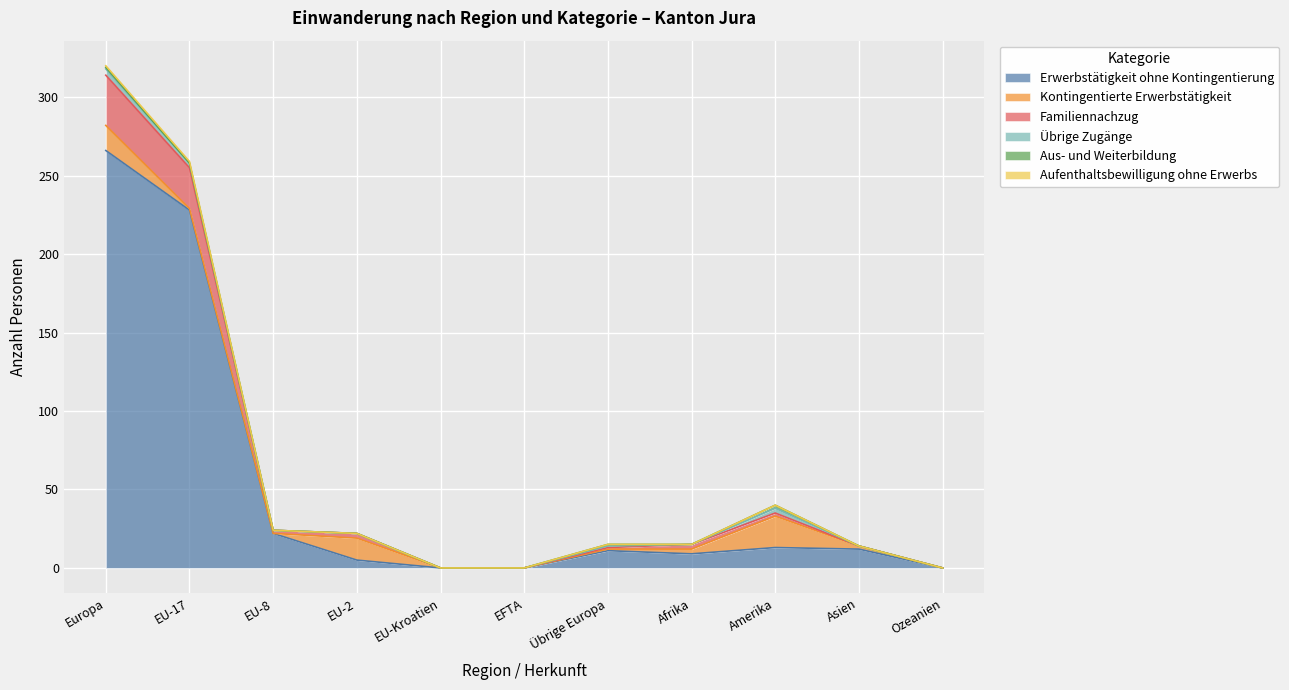

True or false: Familiennachzug has more than 1 points higher than both neighbors.

False